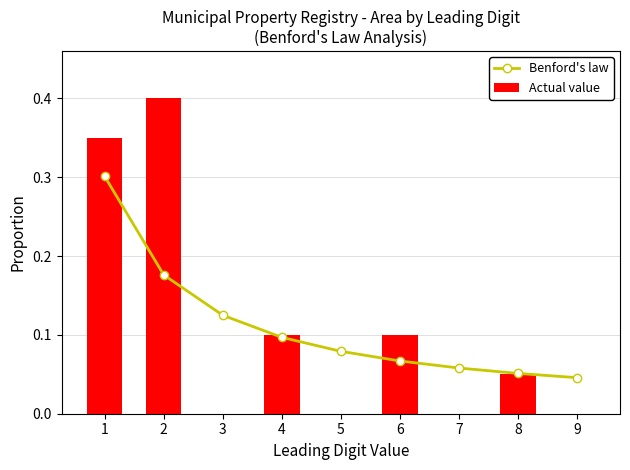

What are all the series names shown in the legend?

Benford's law, Actual value